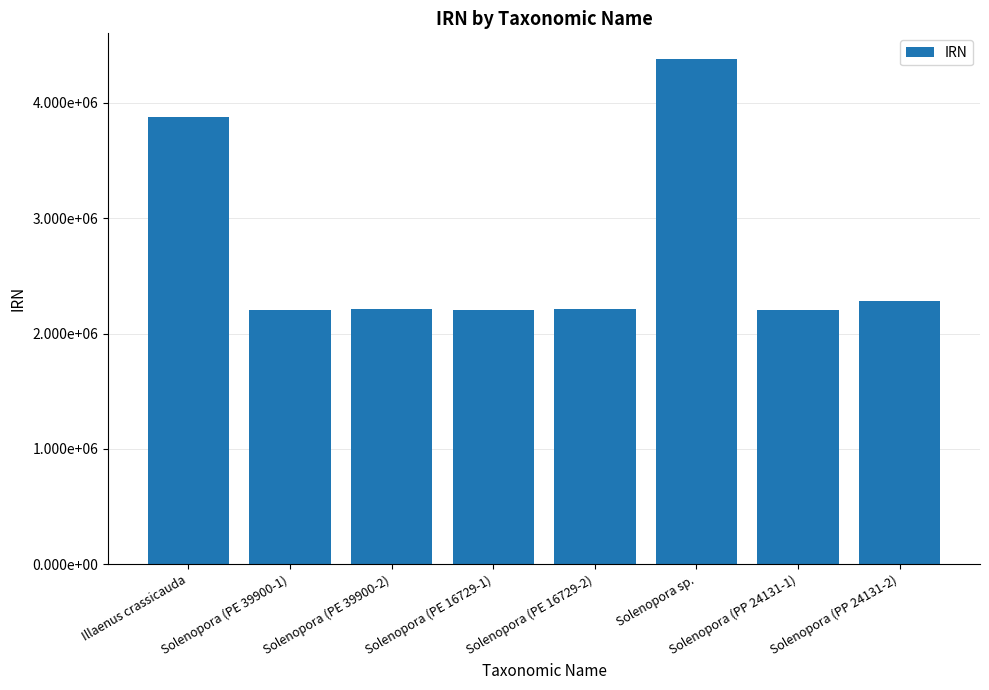

Where is the data nearest to the value 3292383?

Illaenus crassicauda